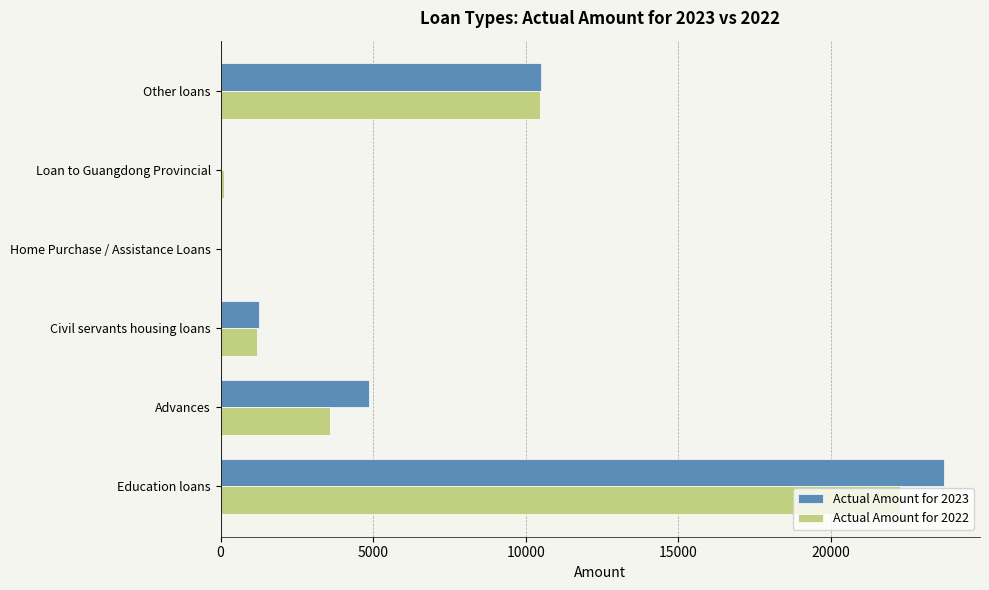

The Actual Amount for 2022 series shows 720 at Advances. True or false?

False